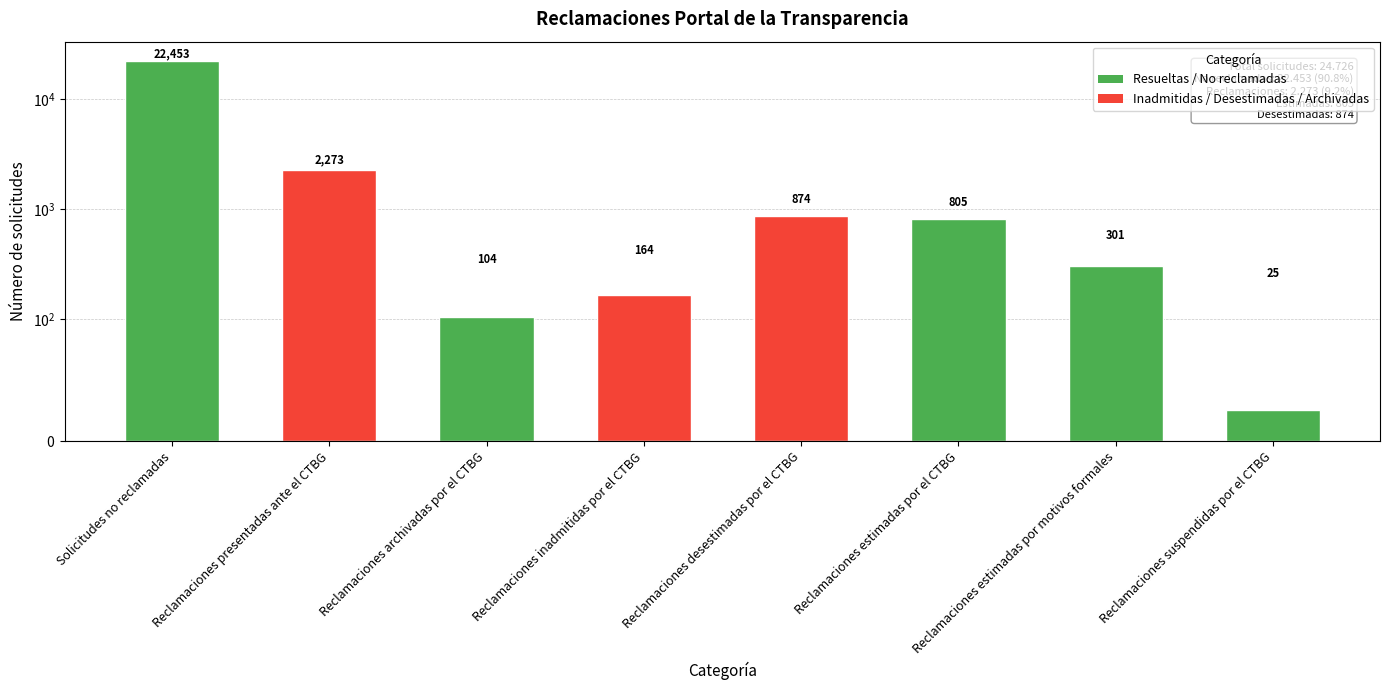

Reading right to left, extract all data points from this chart.

Reclamaciones suspendidas por el CTBG=25	Reclamaciones estimadas por motivos formales=301	Reclamaciones estimadas por el CTBG=805	Reclamaciones desestimadas por el CTBG=874	Reclamaciones inadmitidas por el CTBG=164	Reclamaciones archivadas por el CTBG=104	Reclamaciones presentadas ante el CTBG=2273	Solicitudes no reclamadas=22453